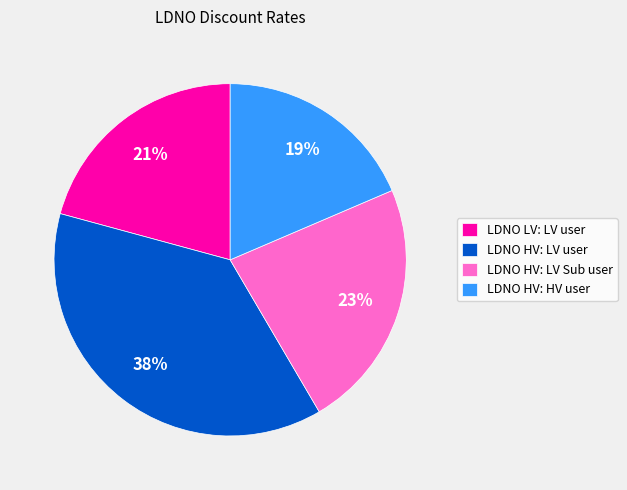

Do LDNO HV: HV user and LDNO HV: LV Sub user together represent more than half of the pie?

No